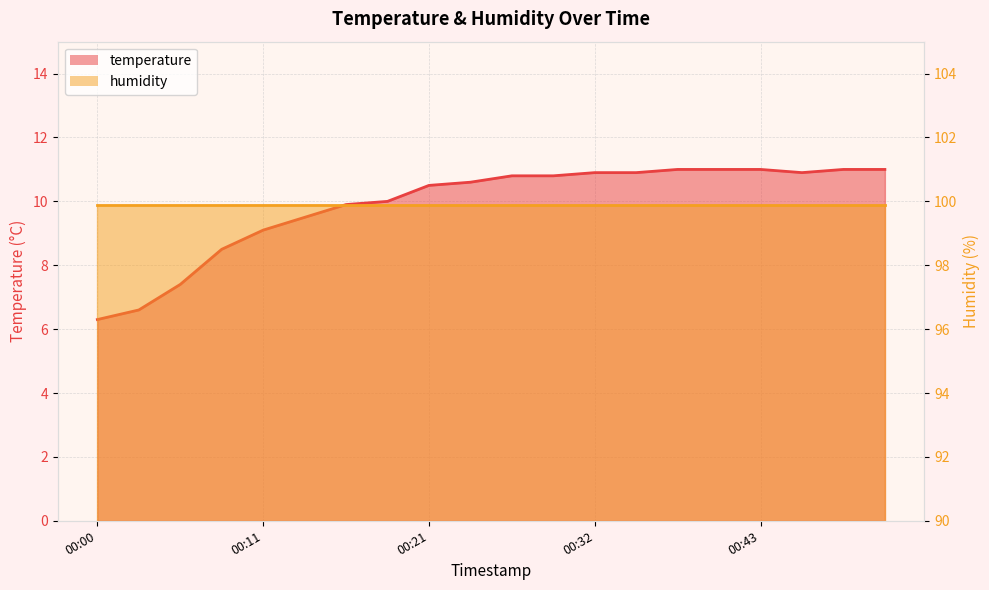

Approximately how many times larger is the value at 00:13 compared to 00:05?

1.3